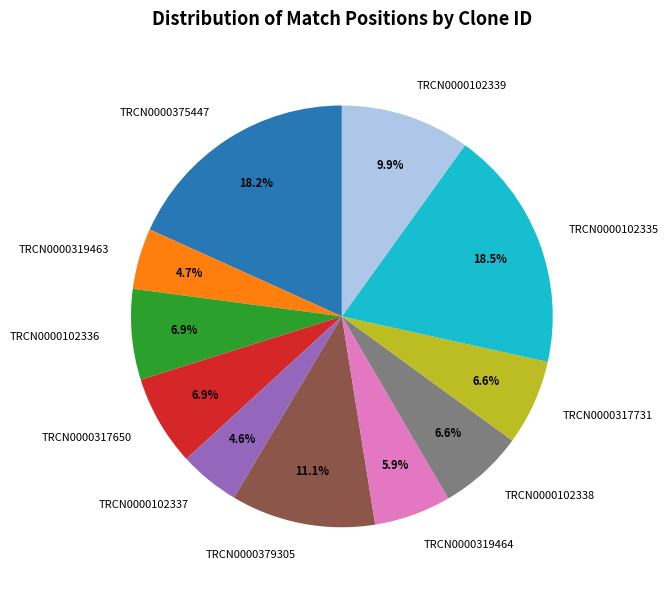

Is it true that TRCN0000379305 is 11% of the pie?

True